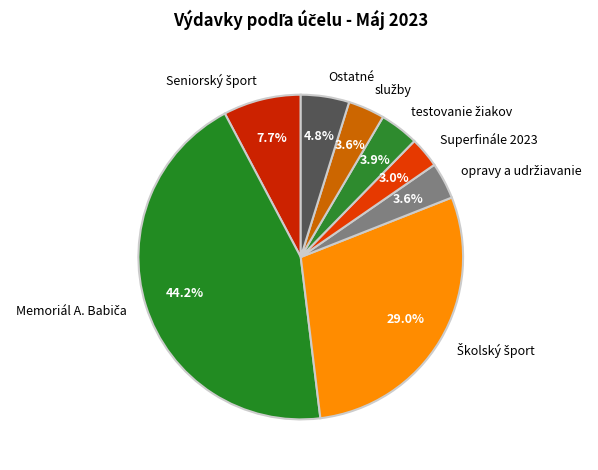

What percentage is NOT represented by Ostatné?

95.2%